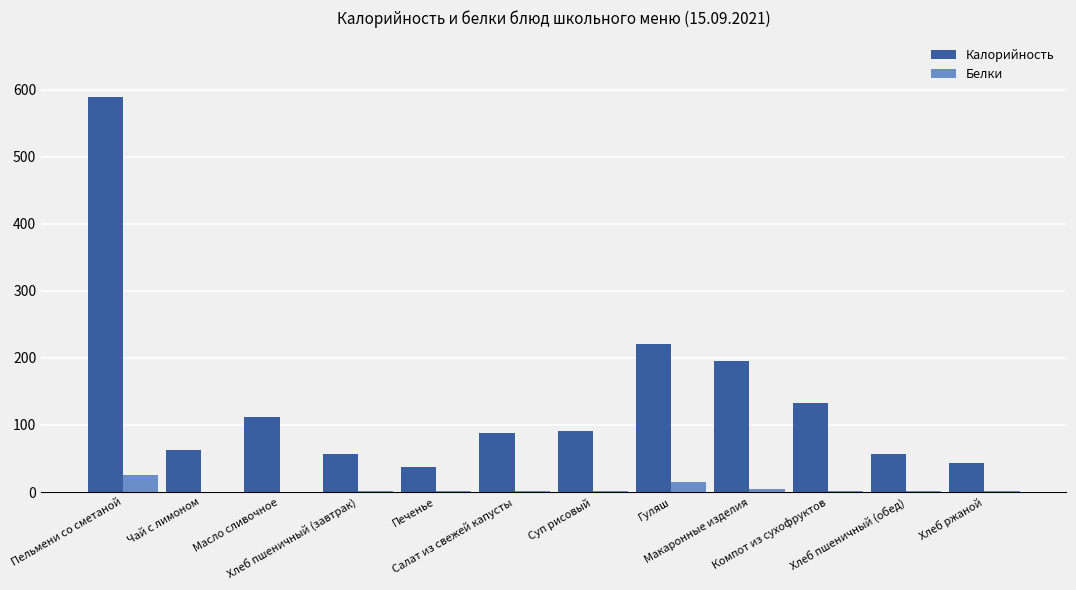

Which series has the largest total across all categories?

Калорийность